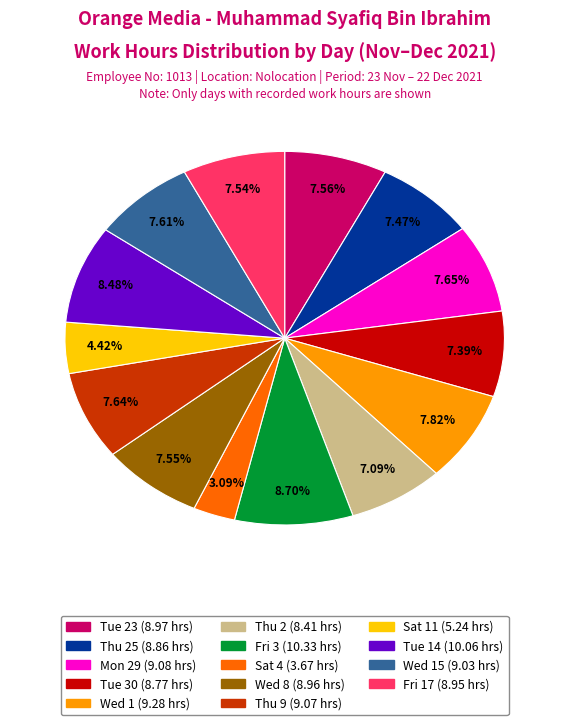

Is there any slice that represents more than half of the pie?

No